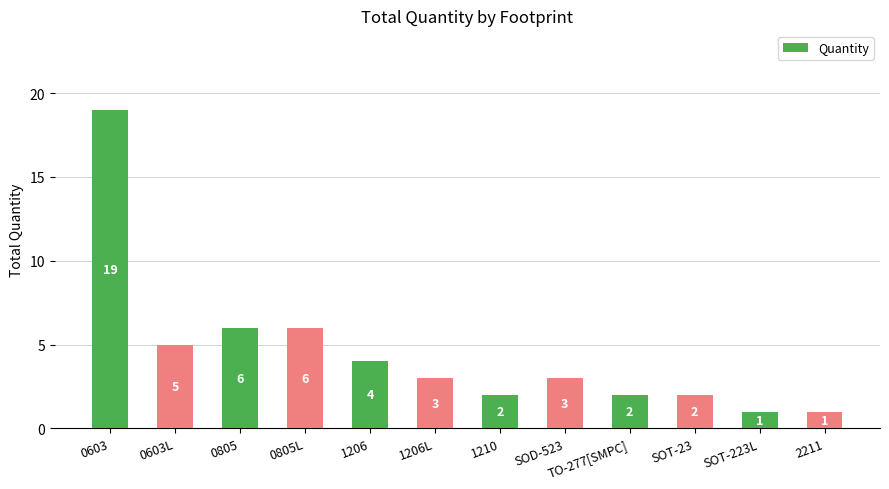

Which category has the highest value across all series?

0603